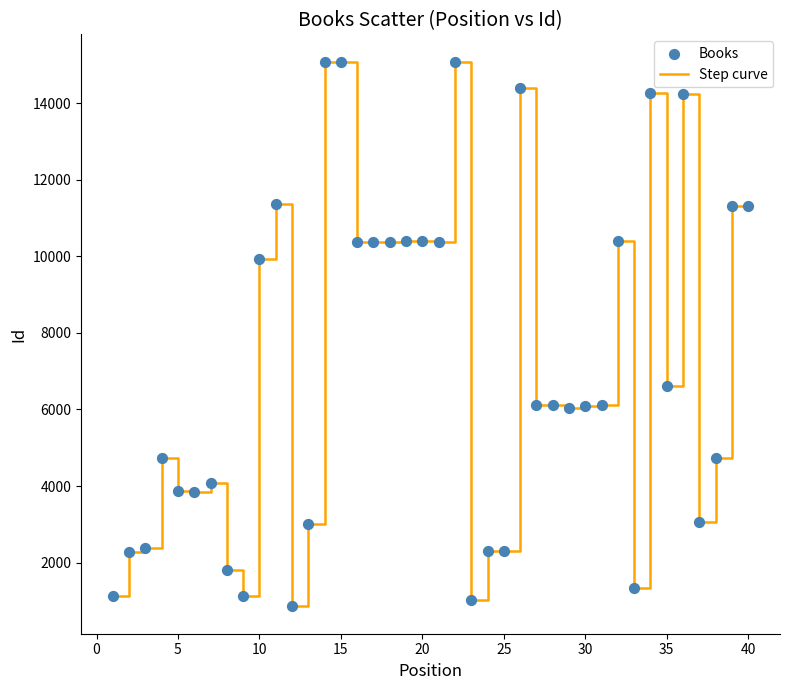

What is the difference between the maximum and minimum values?

14225